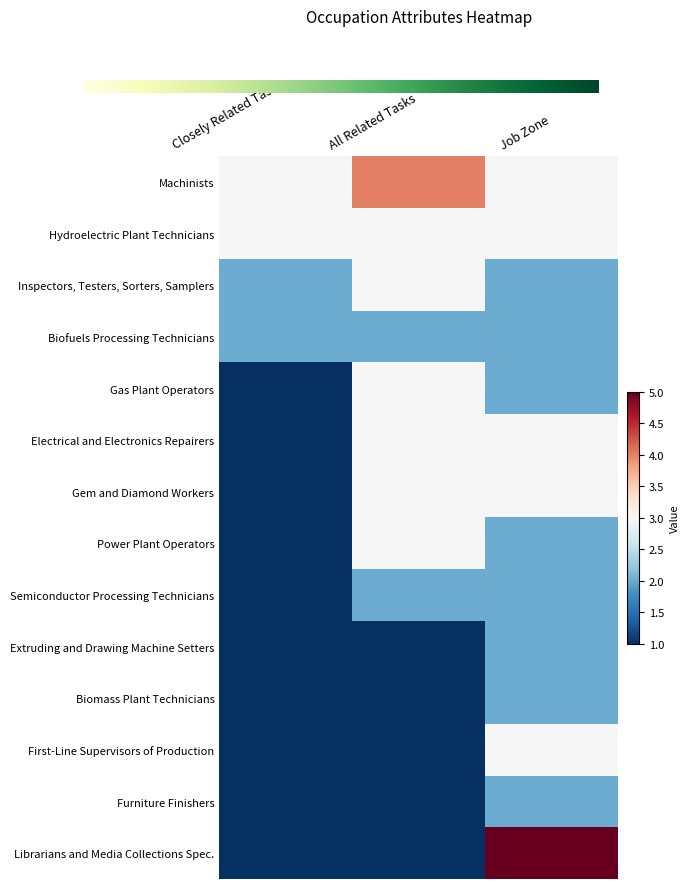

The Machinists series shows 3 at Job Zone. True or false?

True